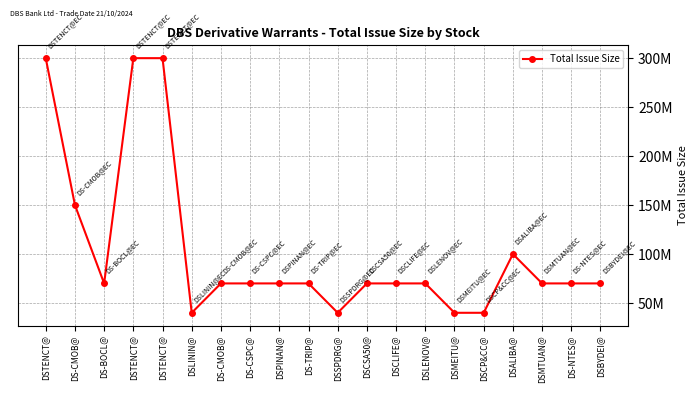

Count the values in the range 70000000 to 100000000.

12